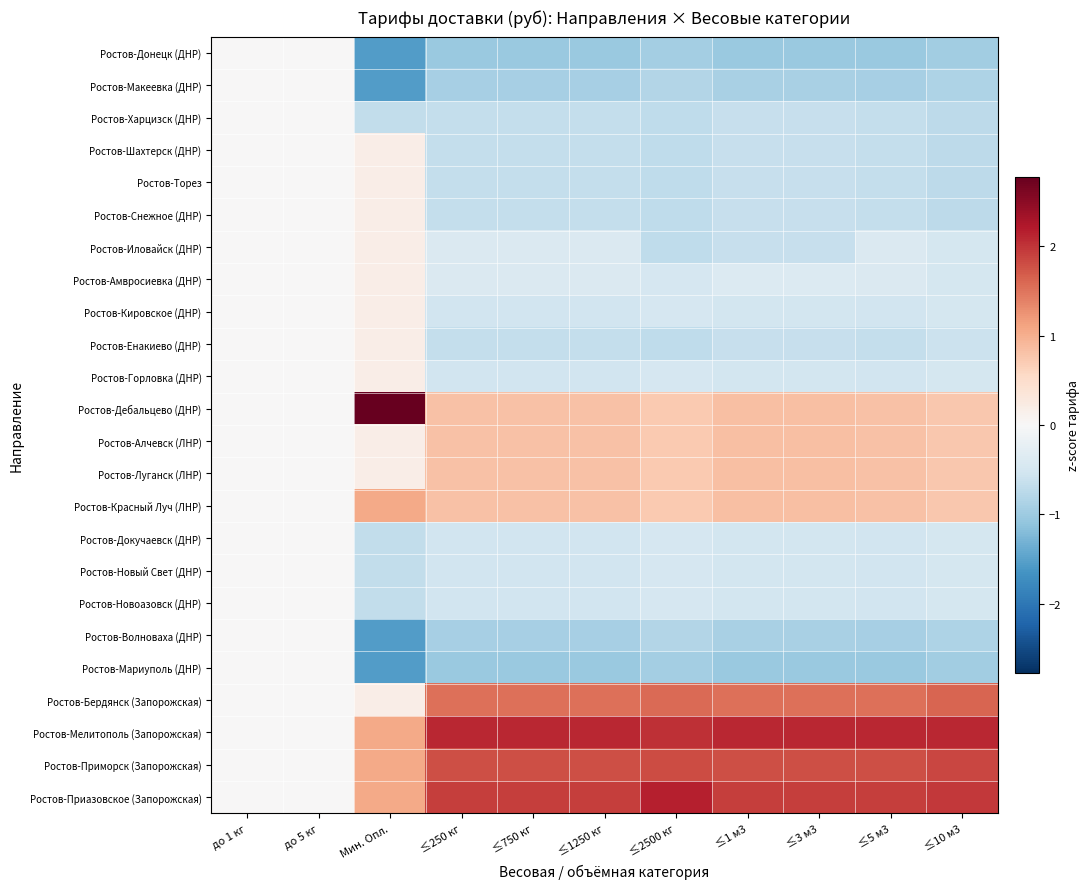

Count the number of data series in this chart.

24